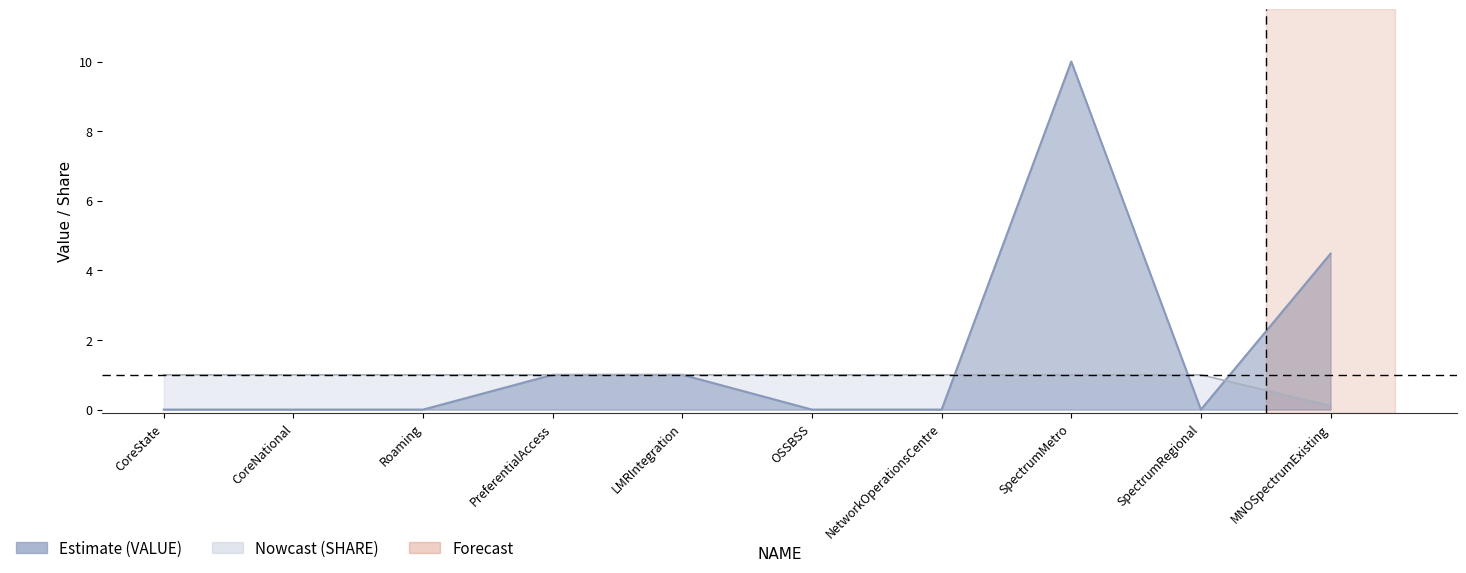

Count the VALUE values in the range 0 to 1.

8